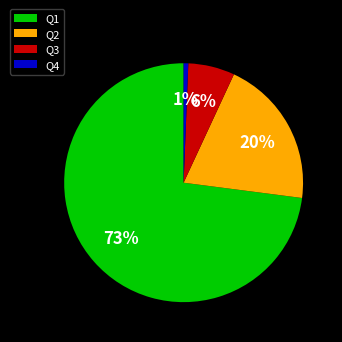

Which has a higher value, Q3 or Q4?

Q3